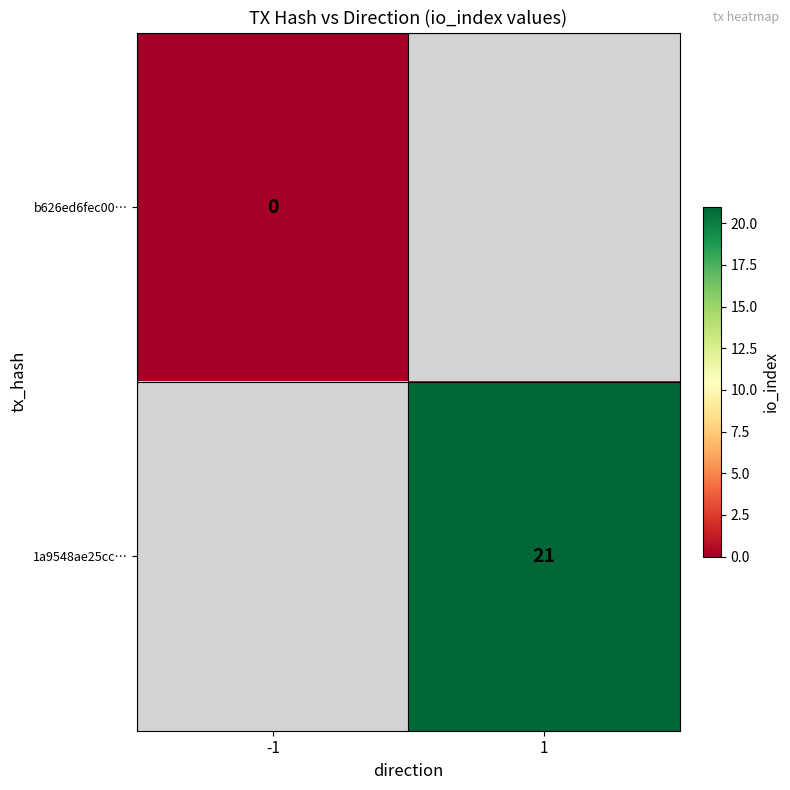

Count the number of data series in this chart.

2